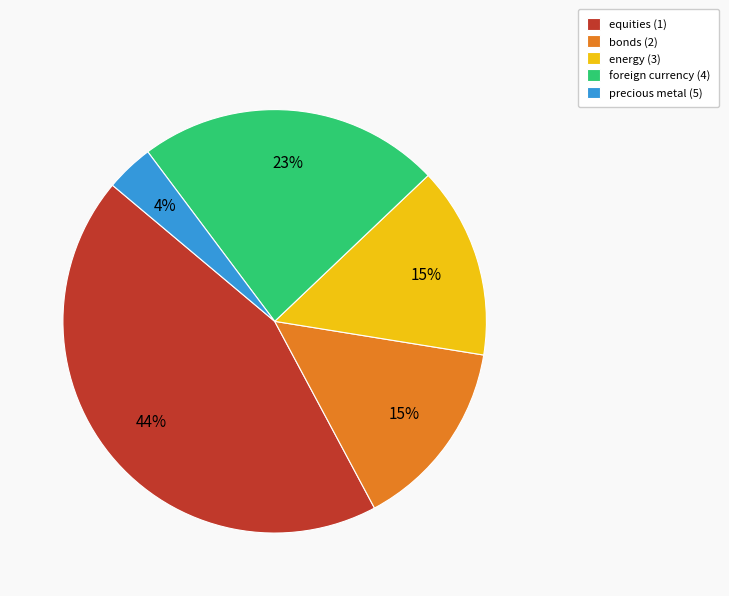

The equities (1) slice represents 50% of the pie. True or false?

False